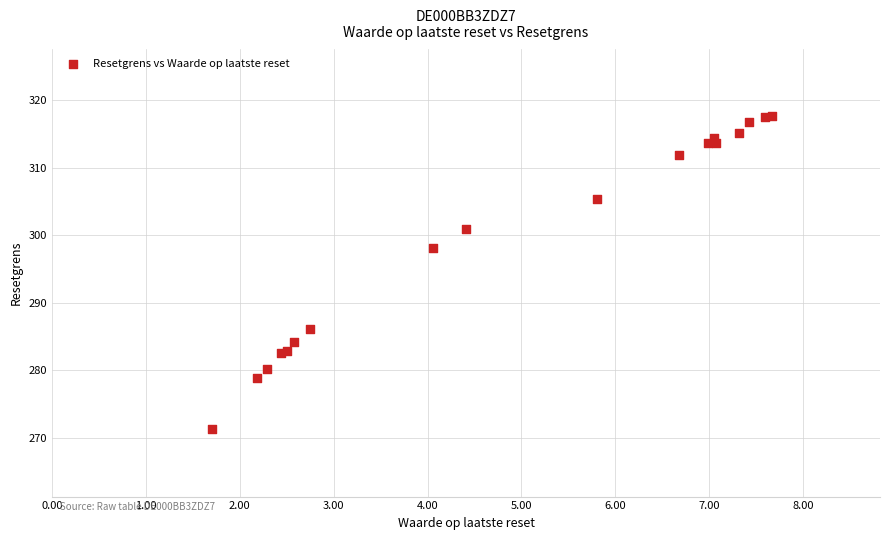

What Y value in the scatter plot is closest to 294?

298.0